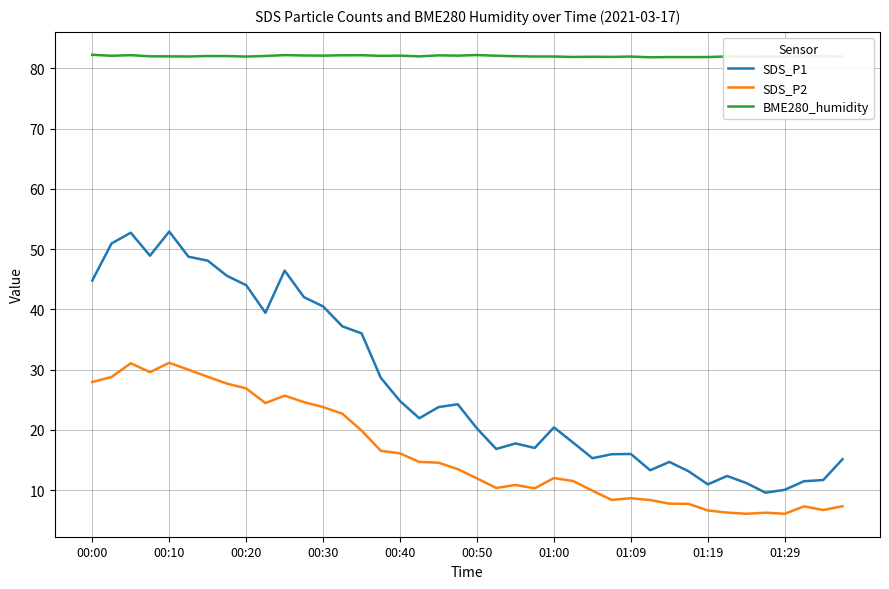

What is the smallest value displayed?

6.1